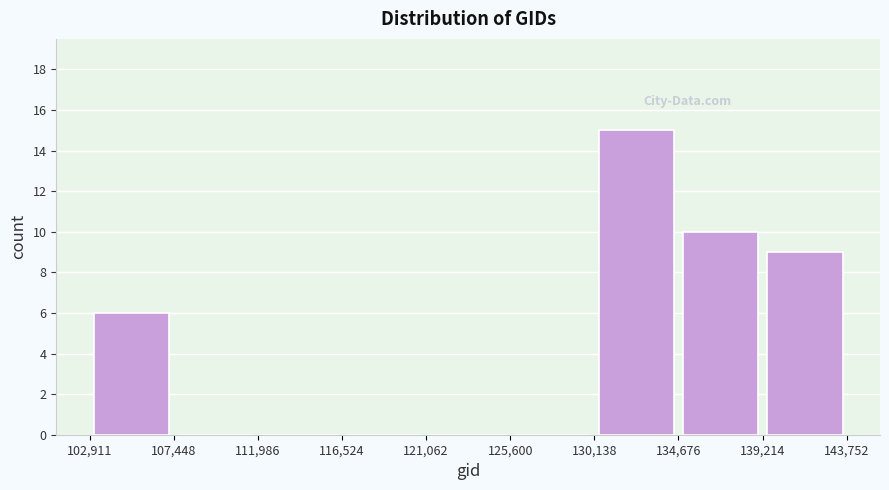

Reading left to right, list every bar in this chart as the range it spans on the x-axis followed by its height. The values are not printed on the chart, so give them approximately, as read against the axis.

102,911 to 107,448: 6
107,448 to 111,986: 0
111,986 to 116,524: 0
116,524 to 121,062: 0
121,062 to 125,600: 0
125,600 to 130,138: 0
130,138 to 134,676: 15
134,676 to 139,214: 10
139,214 to 143,752: 9